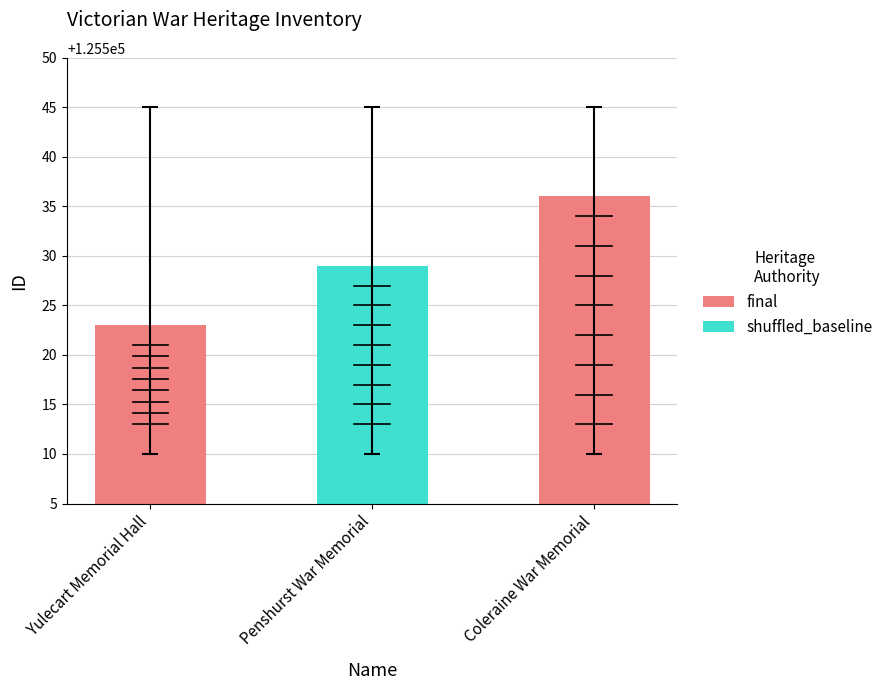

Rank the categories by value from highest to lowest.

Coleraine War Memorial, Penshurst War Memorial, Yulecart Memorial Hall